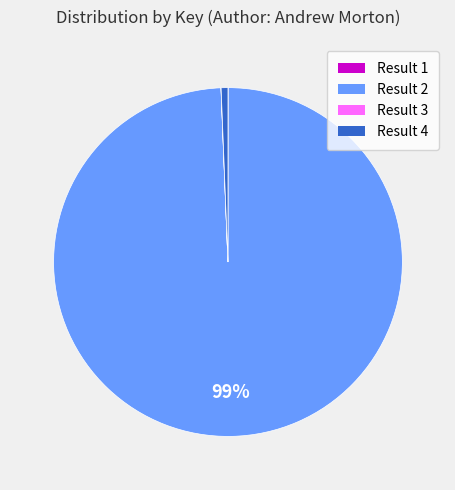

To the nearest percent, what is the average slice percentage?

25%